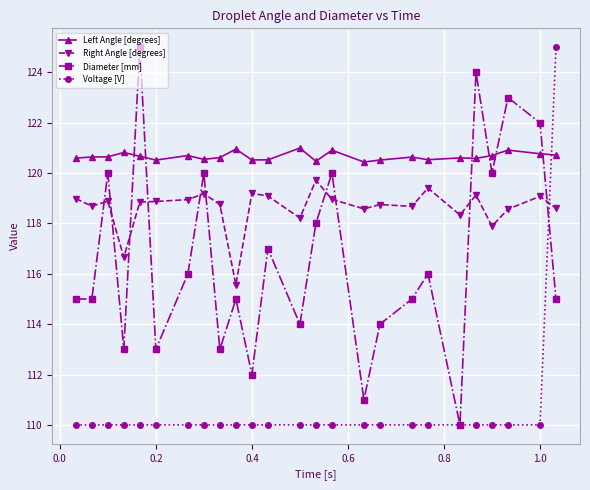

List the series in order of their overall mean, highest first.

Left Angle [degrees], Right Angle [degrees], Diameter [mm], Voltage [V]